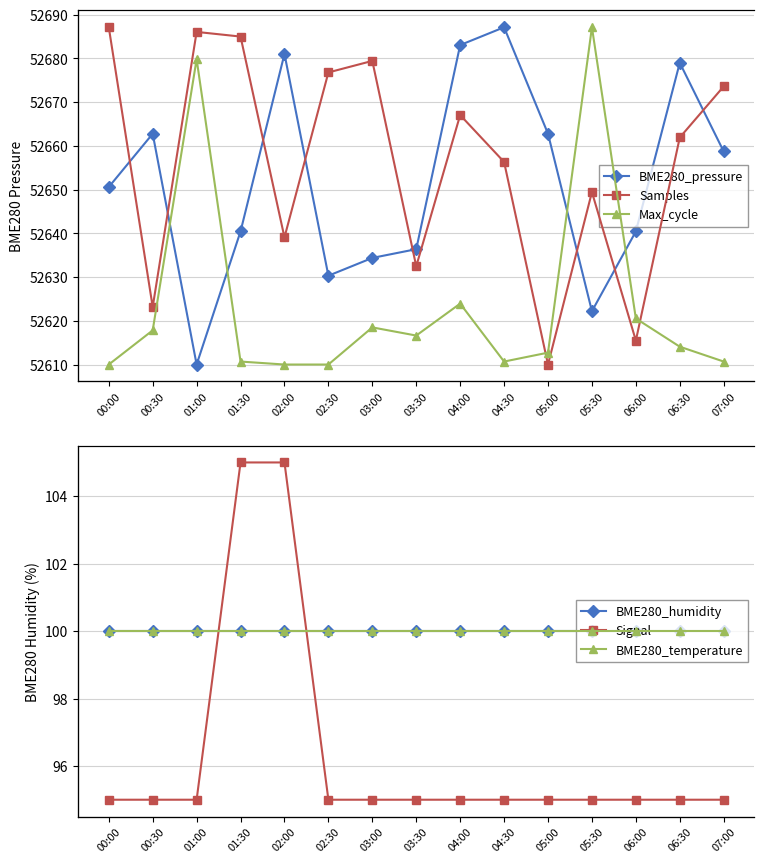

True or false: BME280_temperature has more than 0 points higher than both neighbors.

False